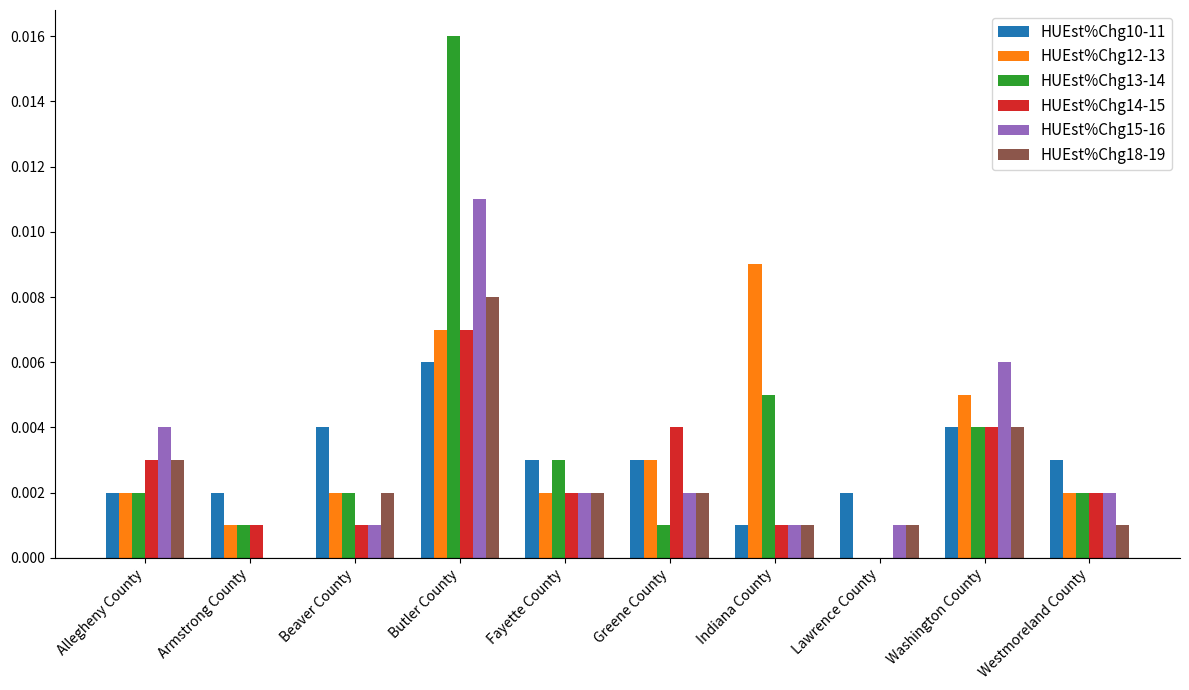

The value of HUEst%Chg13-14 at Washington County is 0.0. True or false?

True